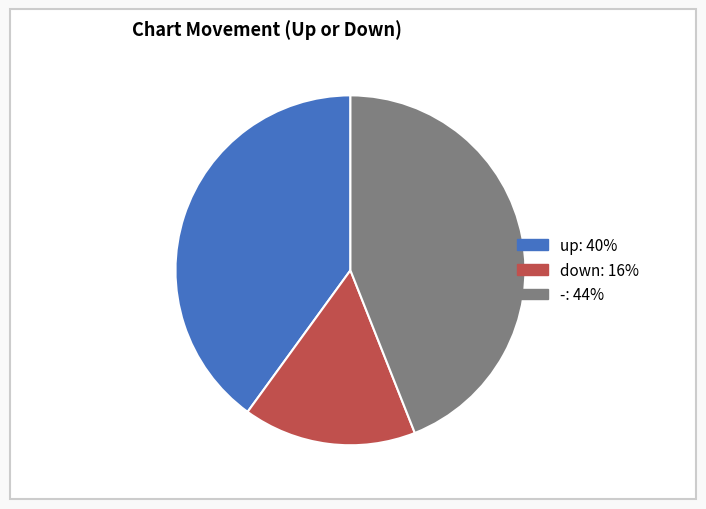

Is the sum of up and - greater than half?

Yes